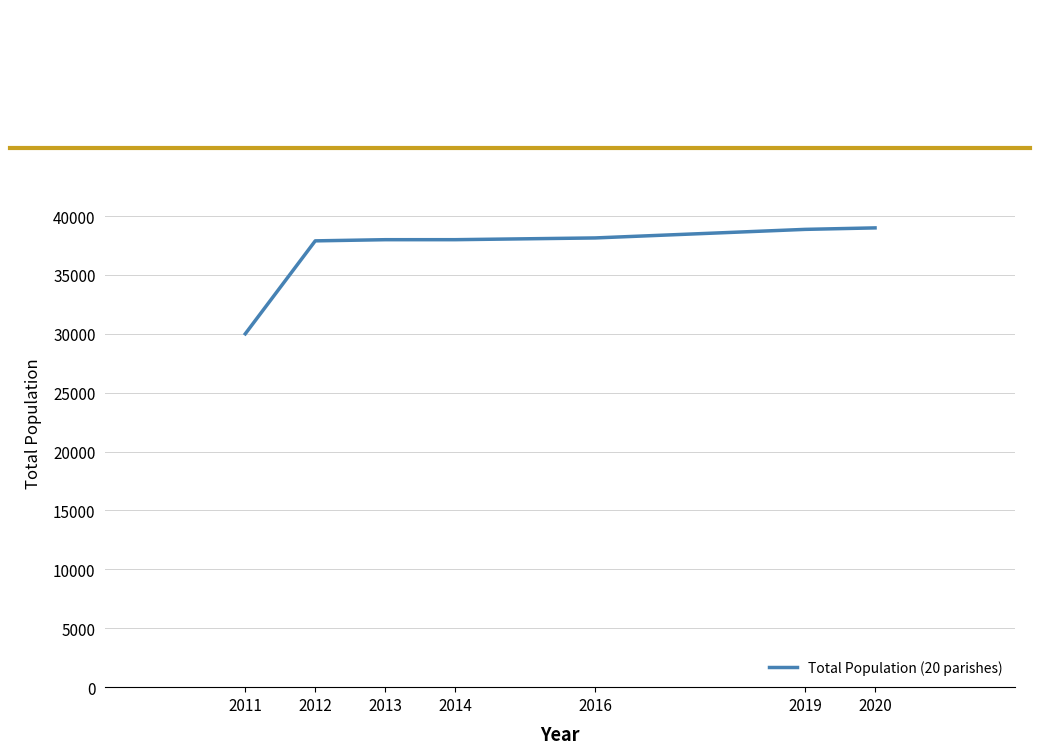

What is the average value?

37123